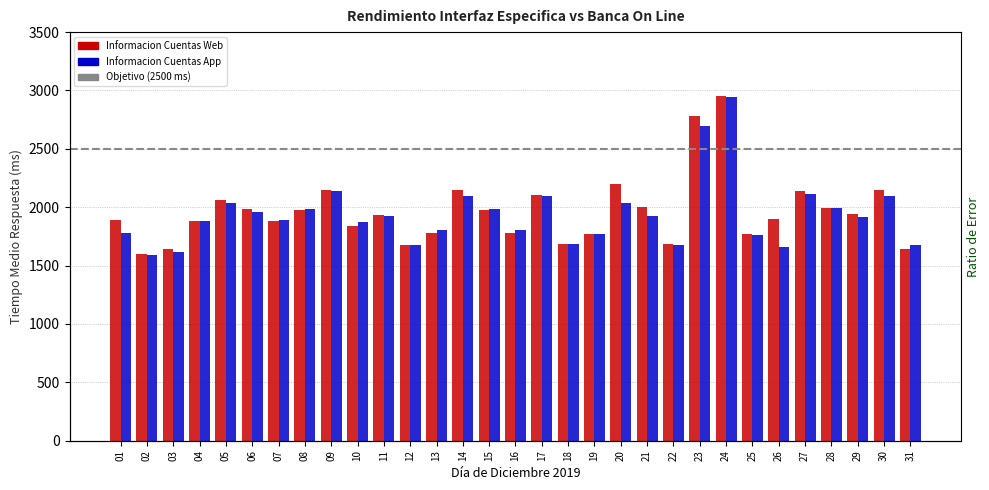

Reading right to left, list all the values displayed in this chart.

Informacion Cuentas Web: 1638.0	2147.8	1945.6	1996.0	2135.7	1897.0	1774.3	2954.0	2779.0	1683.0	1998.0	2198.0	1774.0	1684.0	2105.0	1778.0	1978.0	2150.2	1778.0	1675.0	1936.0	1841.0	2145.0	1974.8	1881.0	1981.0	2064.0	1884.0	1645.0	1598.0	1887.0
Informacion Cuentas App: 1678.0	2096.3	1912.5	1991.0	2109.8	1661.4	1763.2	2941.0	2699.0	1674.3	1924.6	2038.0	1771.1	1681.0	2099.6	1801.0	1986.0	2099.2	1801.0	1678.0	1925.0	1874.0	2140.0	1984.5	1888.0	1957.0	2034.0	1881.0	1615.0	1591.0	1779.0